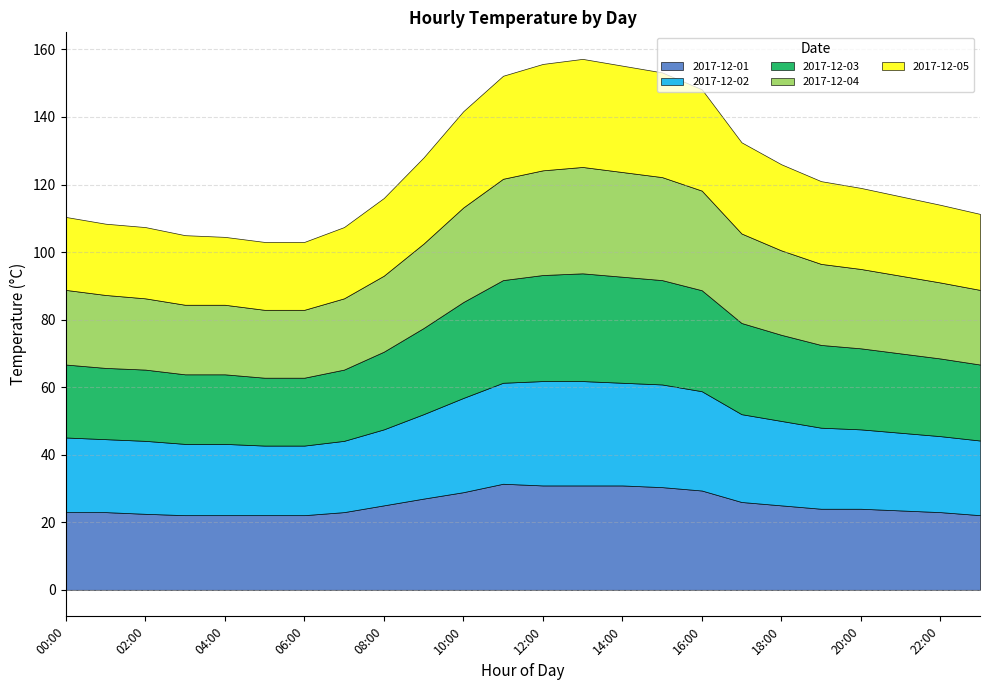

True or false: 2017-12-01 has a value of 48.3 at 14:00.

False